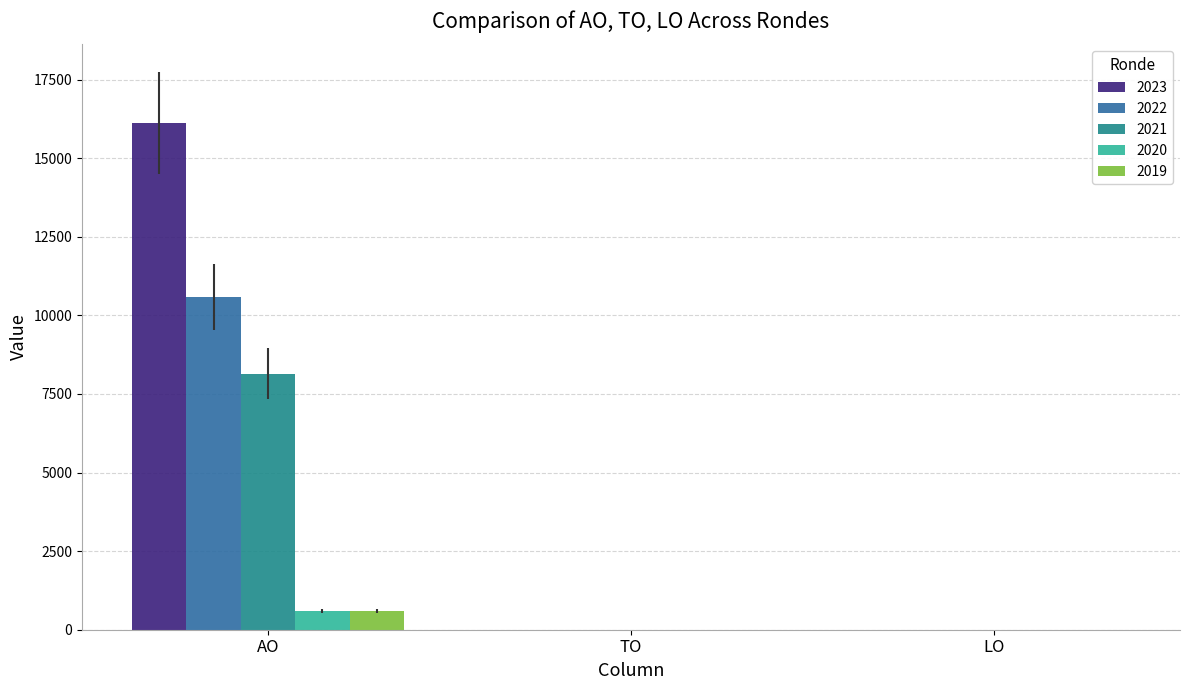

What is the maximum value shown in the chart?

16123